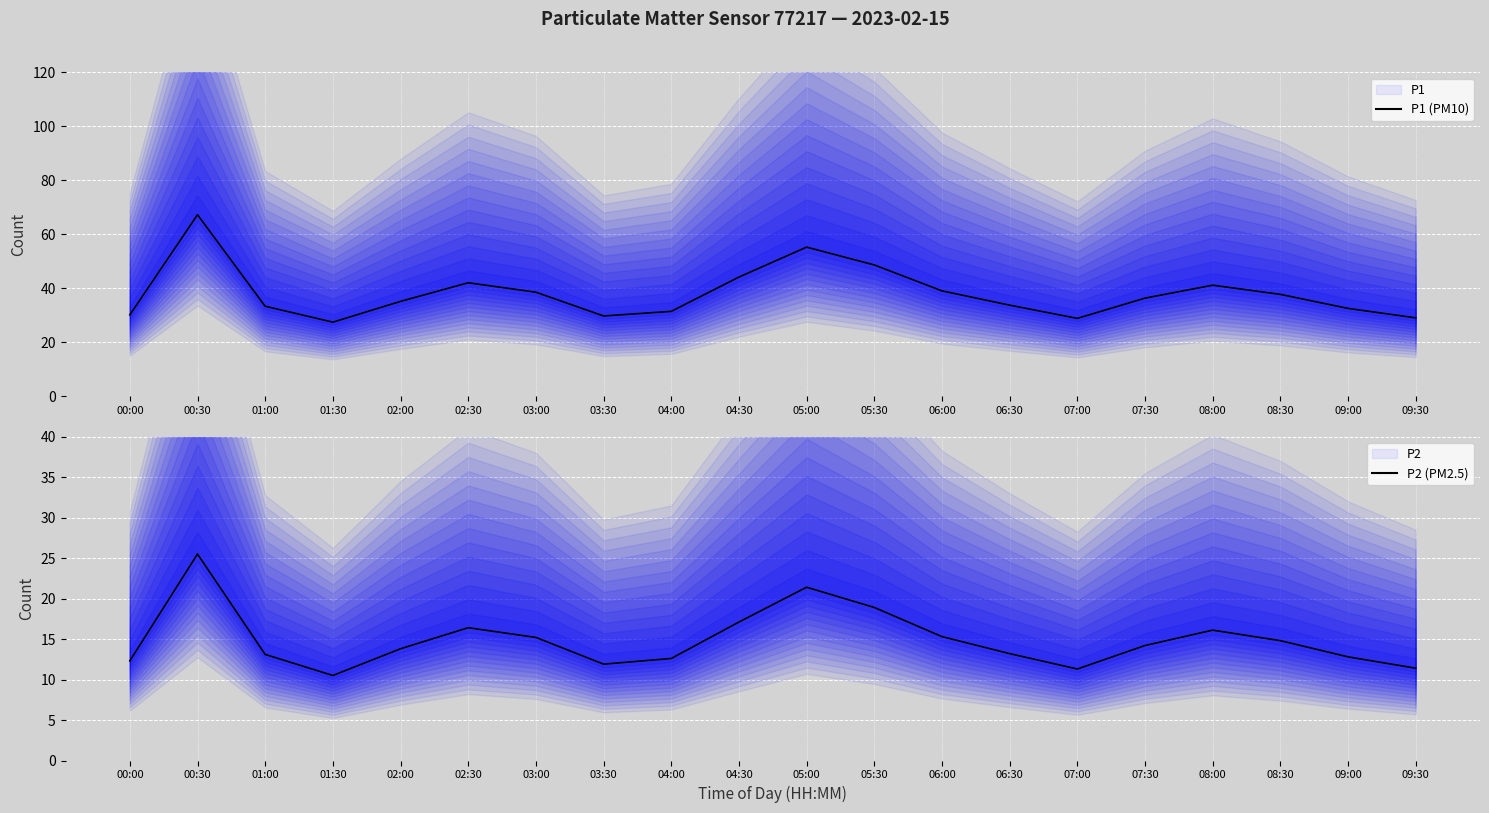

Reading left to right, what are all the values shown in this chart?

P1: 30.2	67.3	33.4	27.5	35.2	42.1	38.6	29.8	31.5	44.2	55.3	48.7	39.1	33.8	28.9	36.4	41.2	37.8	32.6	29.1
P2: 12.3	25.5	13.1	10.5	13.8	16.4	15.2	11.9	12.6	17.1	21.4	18.9	15.3	13.2	11.3	14.2	16.1	14.8	12.8	11.4